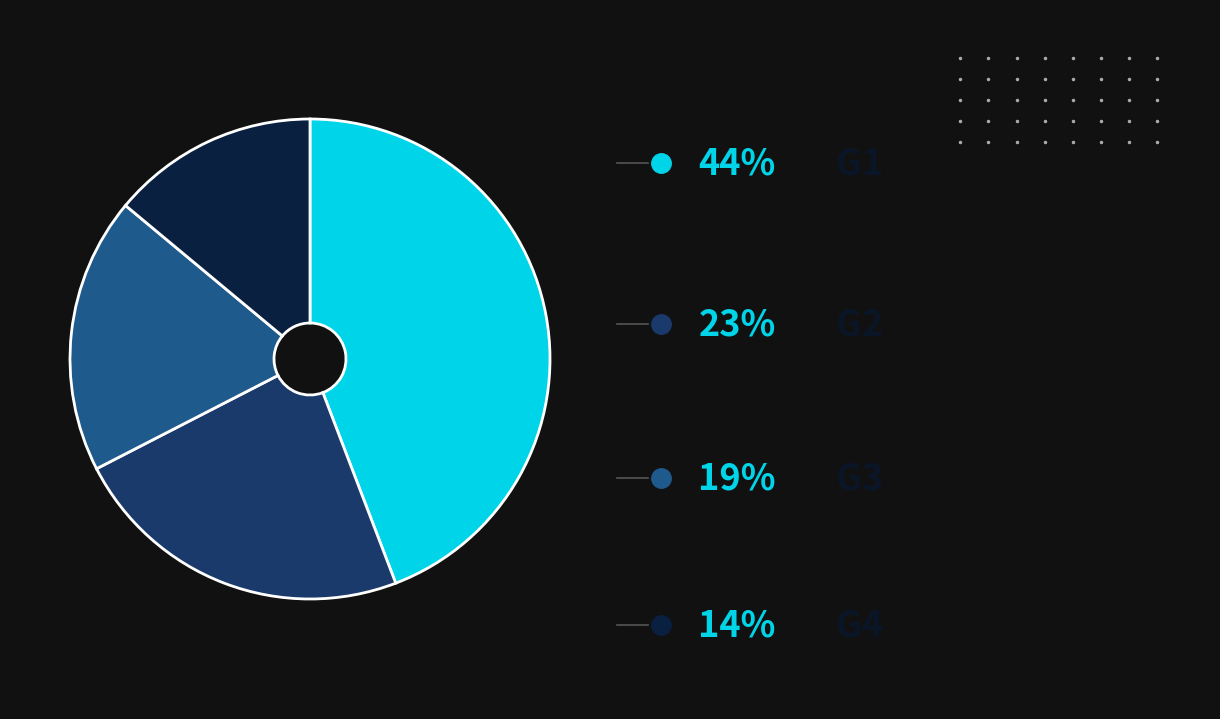

Does any single category account for the majority?

No